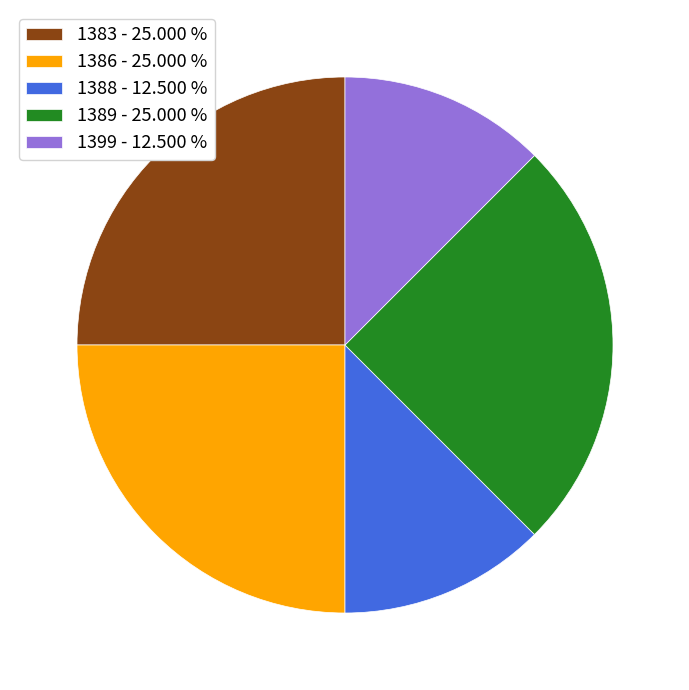

Is there any slice that represents more than half of the pie?

No